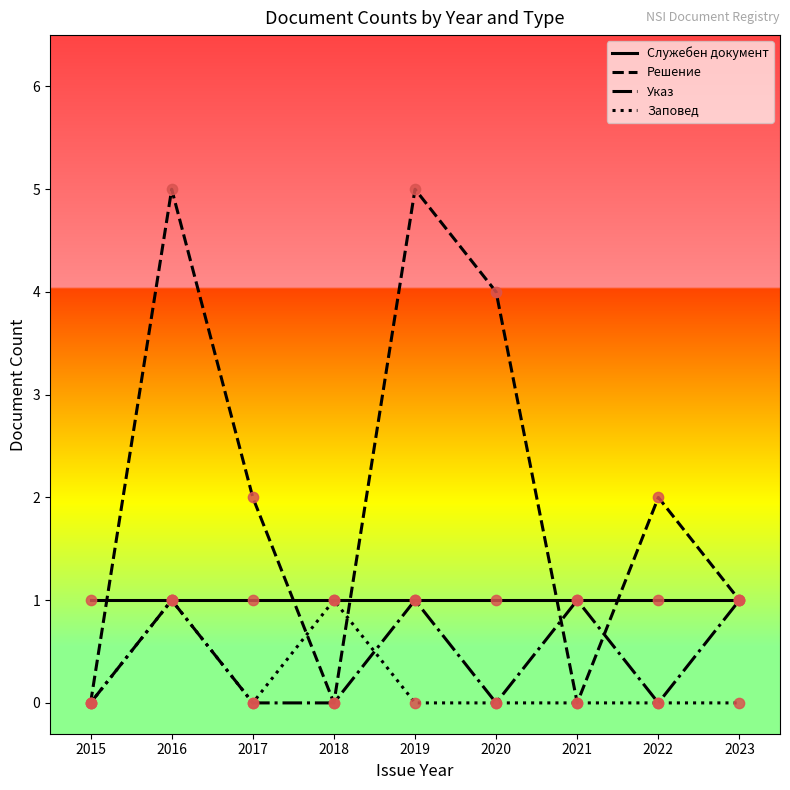

Is the value of Решение at 2019 greater than the value of Служебен документ at 2023?

Yes